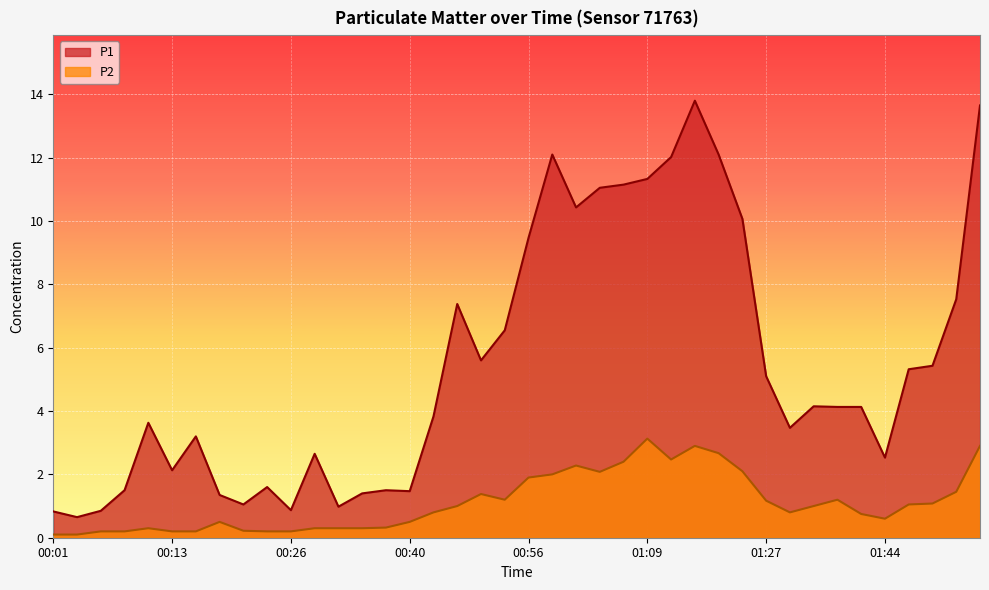

Where is the first local maximum for P2?

00:11